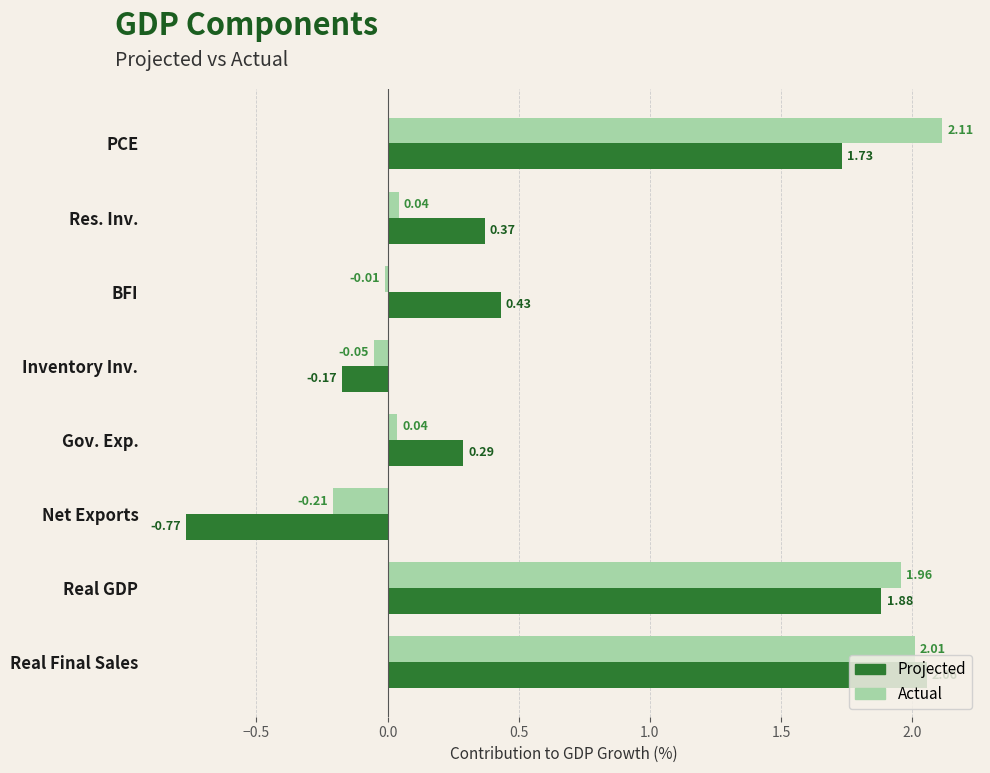

Which category has the highest value in the Projected series?

Real Final Sales